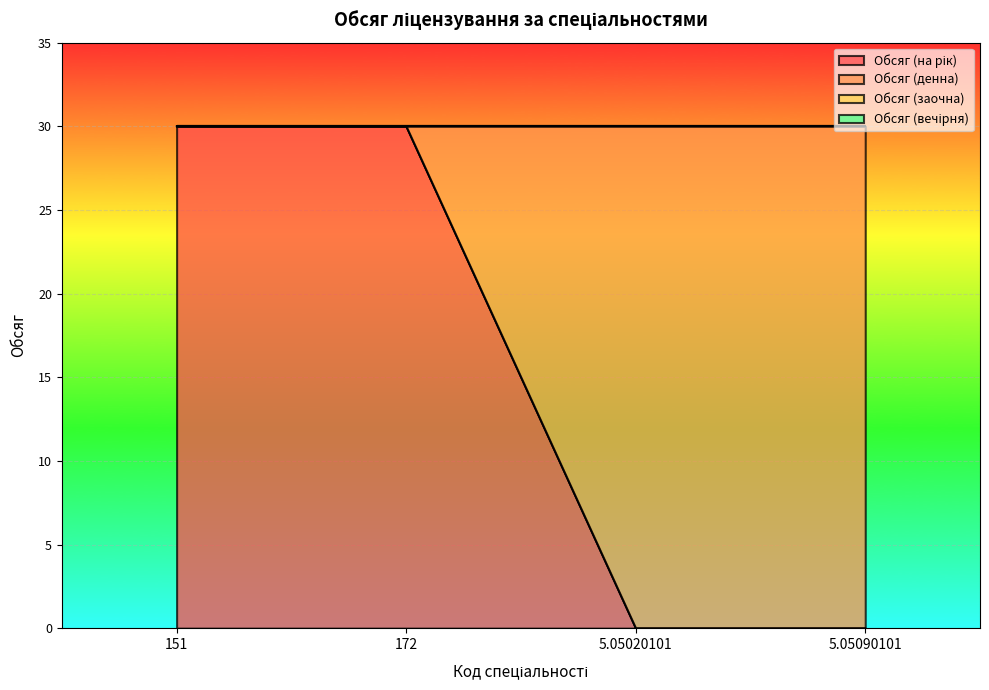

What is the maximum value for Обсяг (на рік)?

30